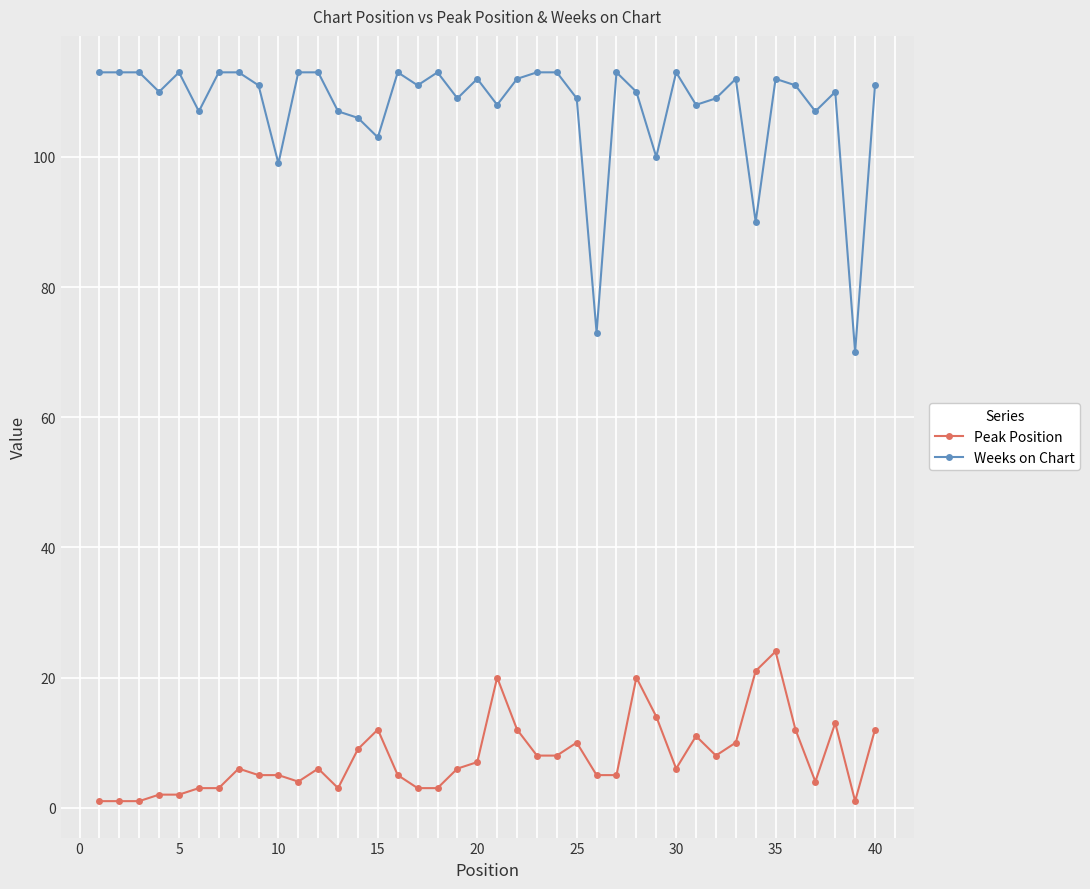

What is the maximum value for Weeks on Chart?

113